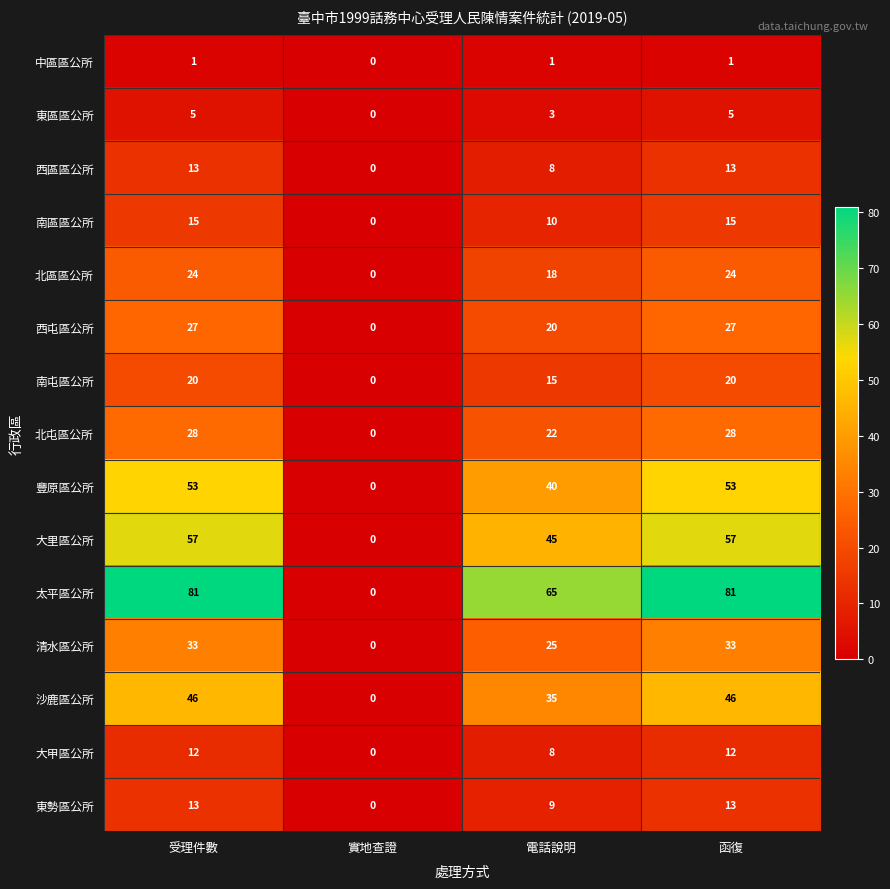

Count the number of data series in this chart.

15